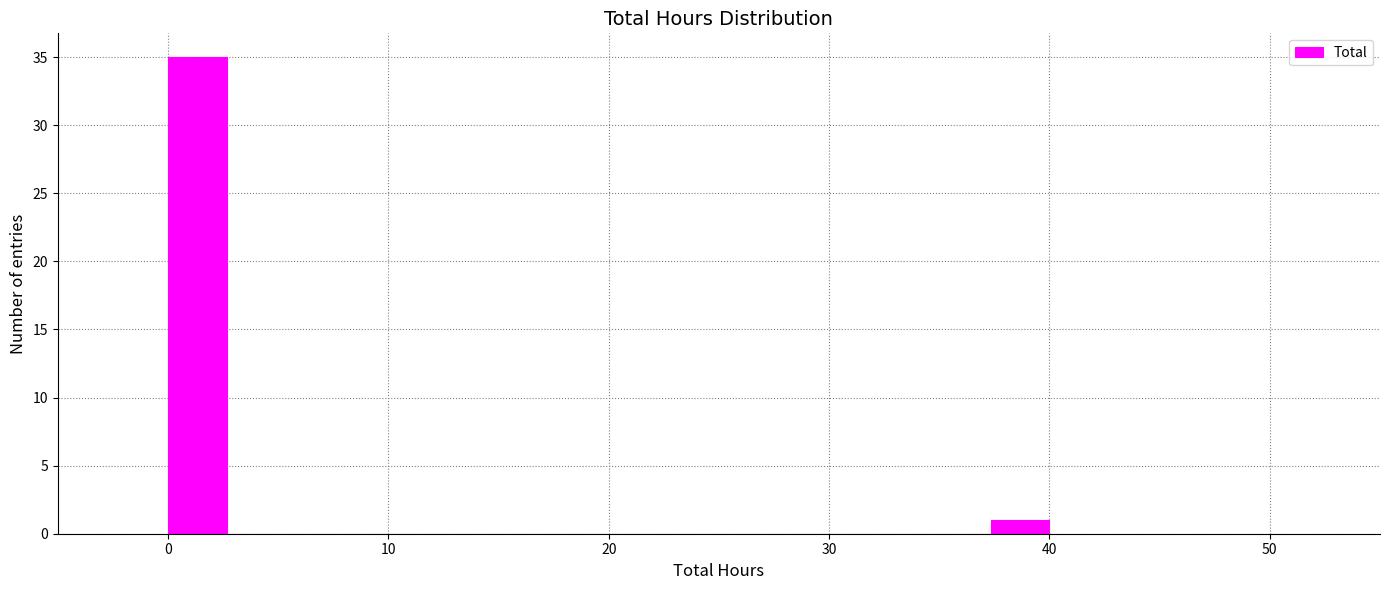

Read against the x-axis, roughly where is the centre of the tallest bar?

1